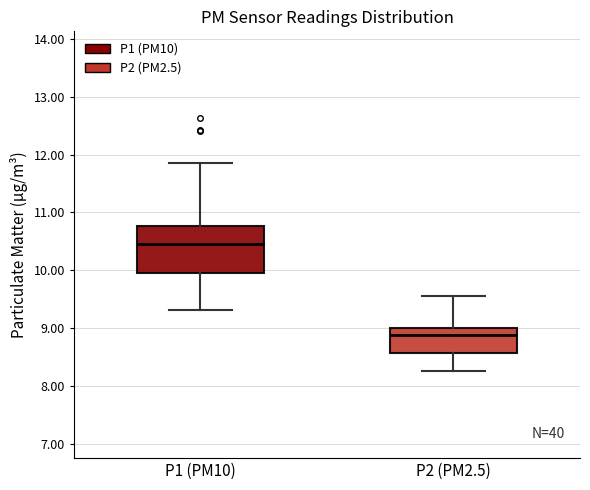

Which box has the lowest median line?

P2 (PM2.5)